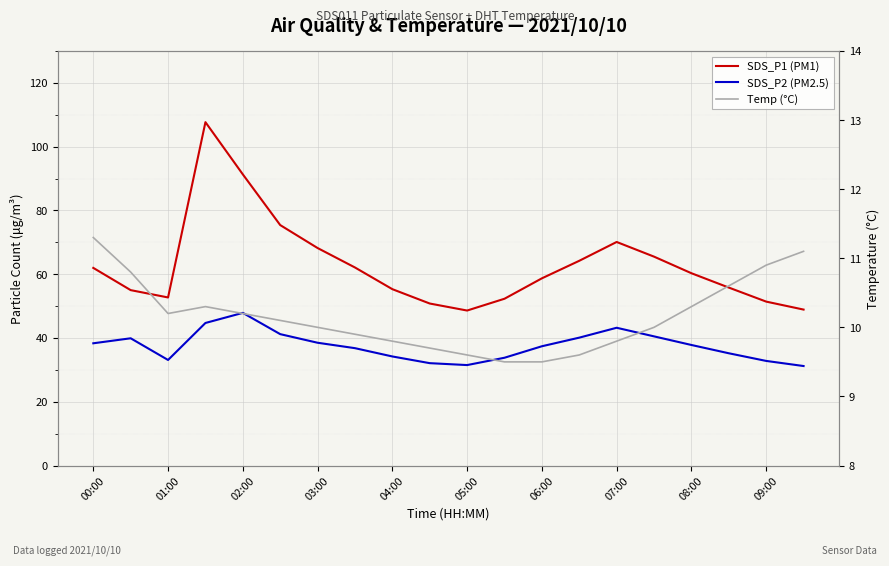

In Temp (°C), how many points are lower than both neighbors (excluding endpoints)?

1